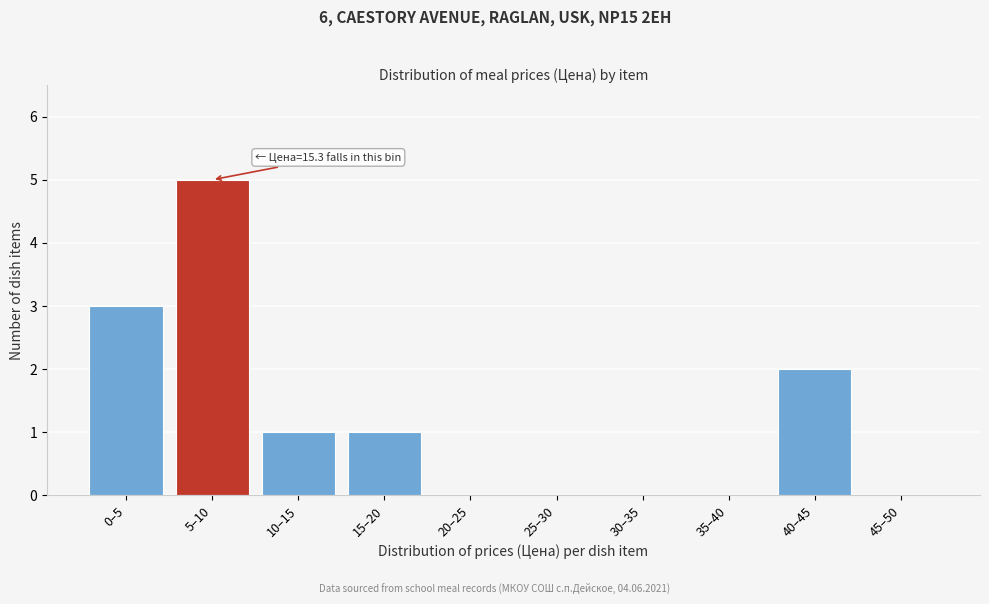

Reading right to left, what are all the values shown in this chart?

45–50=0	40–45=2	35–40=0	30–35=0	25–30=0	20–25=0	15–20=1	10–15=1	5–10=5	0–5=3